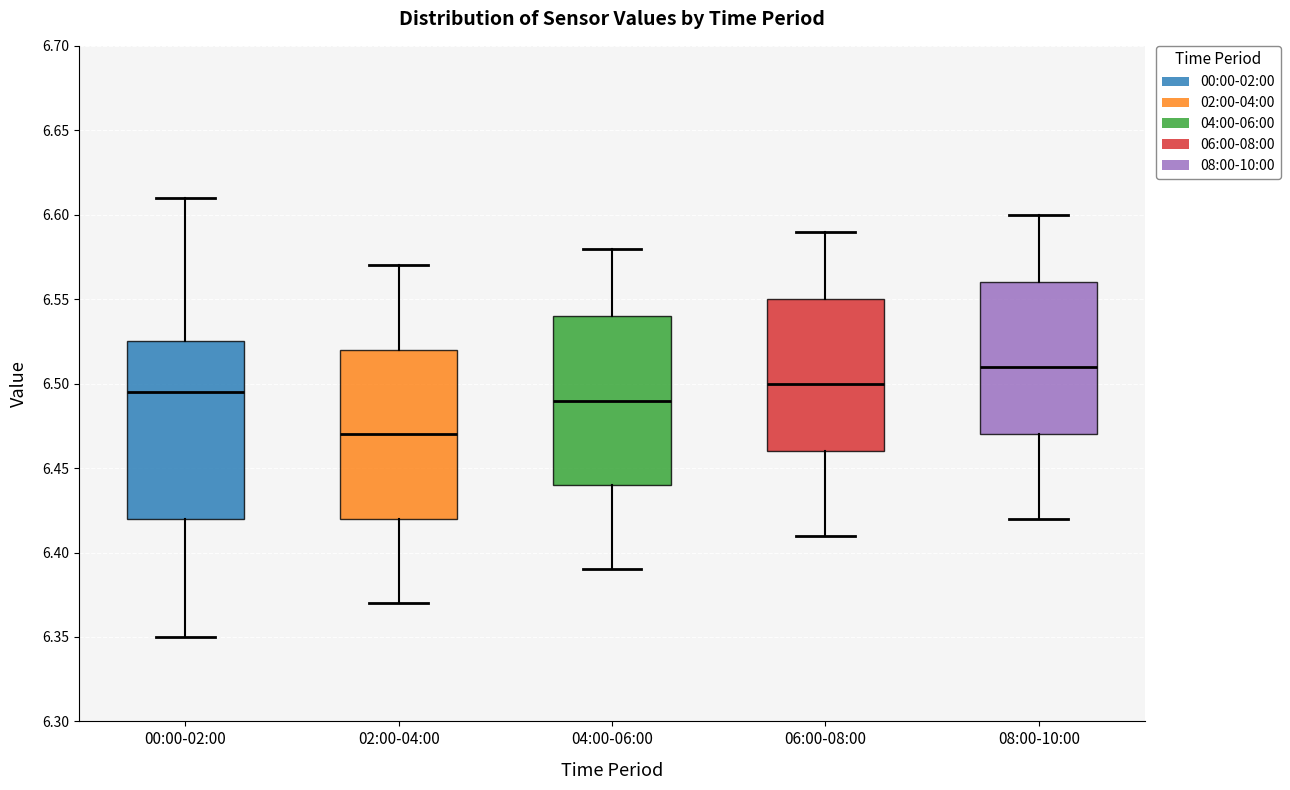

Reading left to right, transcribe this box plot: for each box, give where its median line is, the range the box spans, and where its two whiskers end, as read against the y-axis. The values are not printed on the chart, so give them approximately, as read against the axis.

00:00-02:00: median 6.495, box 6.420 to 6.525, whiskers 6.350 to 6.610
02:00-04:00: median 6.470, box 6.420 to 6.520, whiskers 6.370 to 6.570
04:00-06:00: median 6.490, box 6.440 to 6.540, whiskers 6.390 to 6.580
06:00-08:00: median 6.500, box 6.460 to 6.550, whiskers 6.410 to 6.590
08:00-10:00: median 6.510, box 6.470 to 6.560, whiskers 6.420 to 6.600